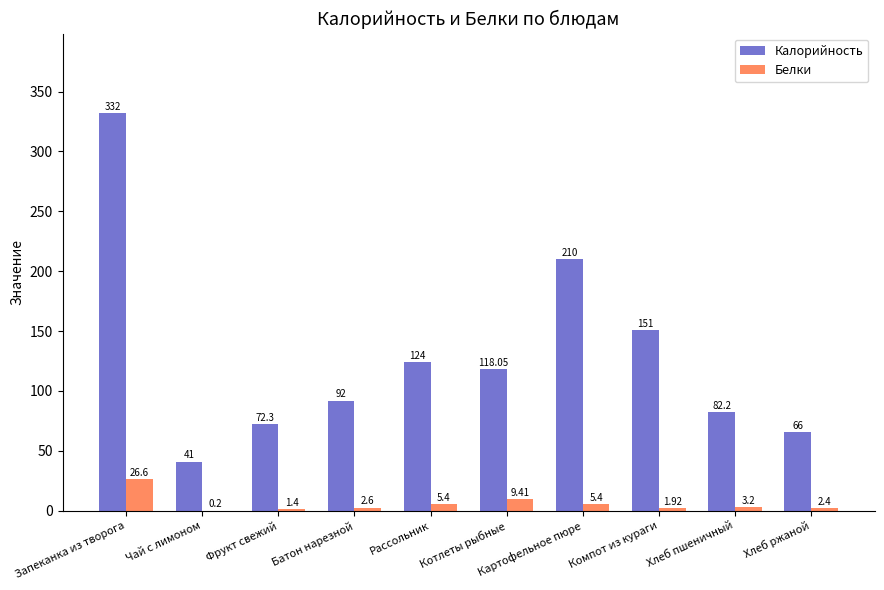

Which series changed the most between Котлеты рыбные and Картофельное пюре?

Калорийность